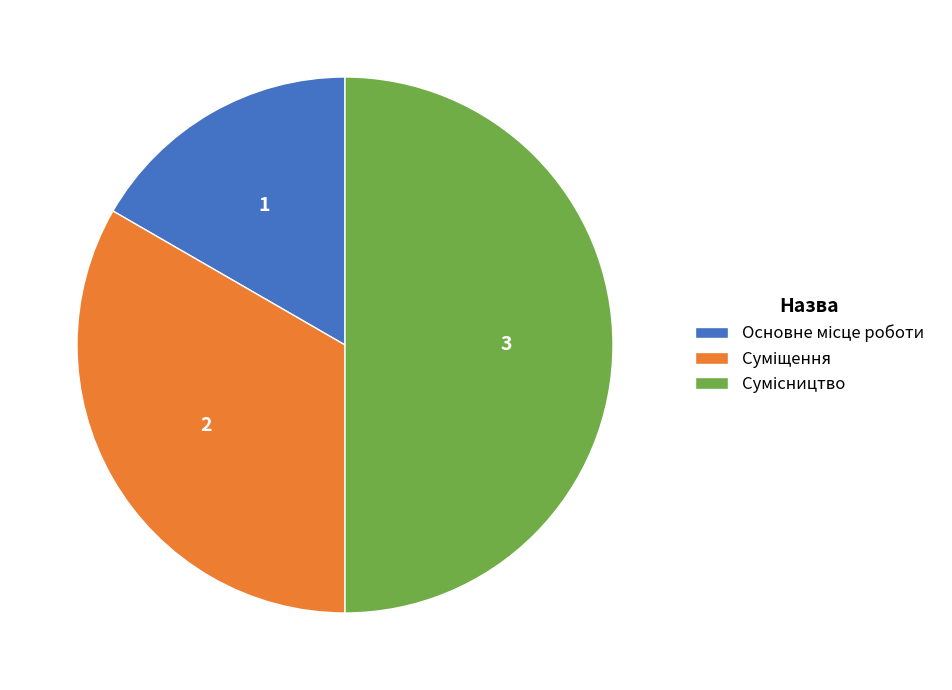

How many segments does this pie chart have?

3